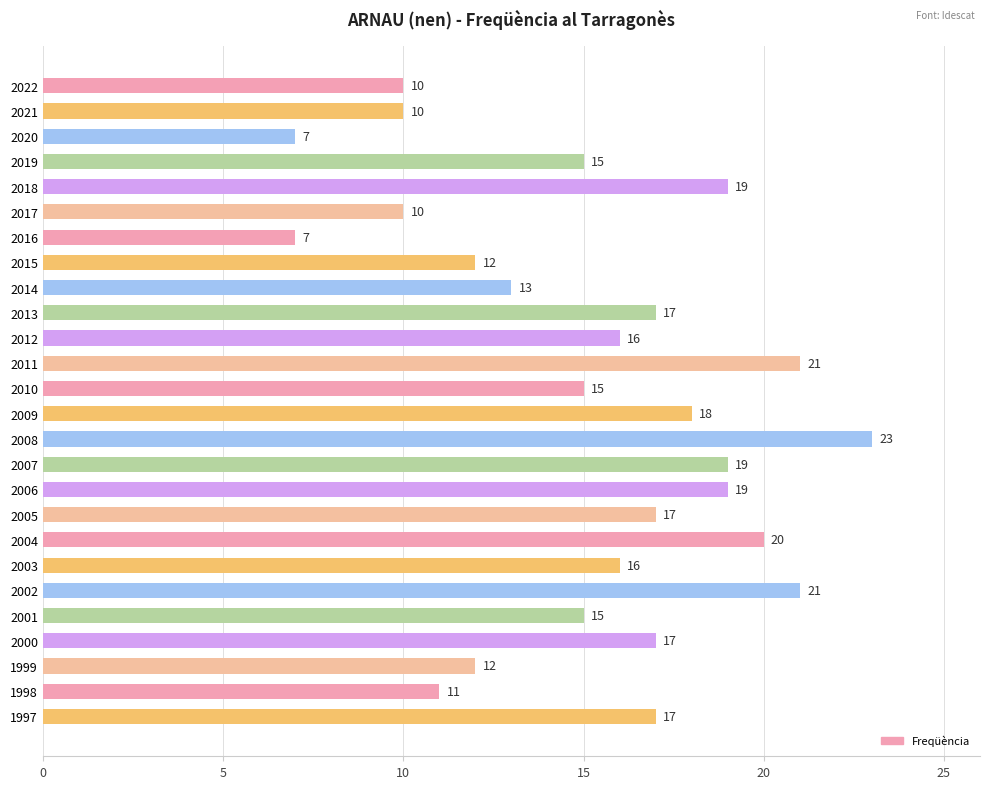

What is the ratio of the value at 2001 to the value at 2013?

0.9